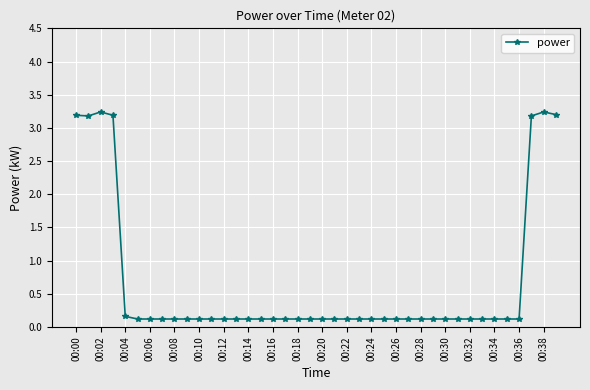

What is the sum of all values?

26.4